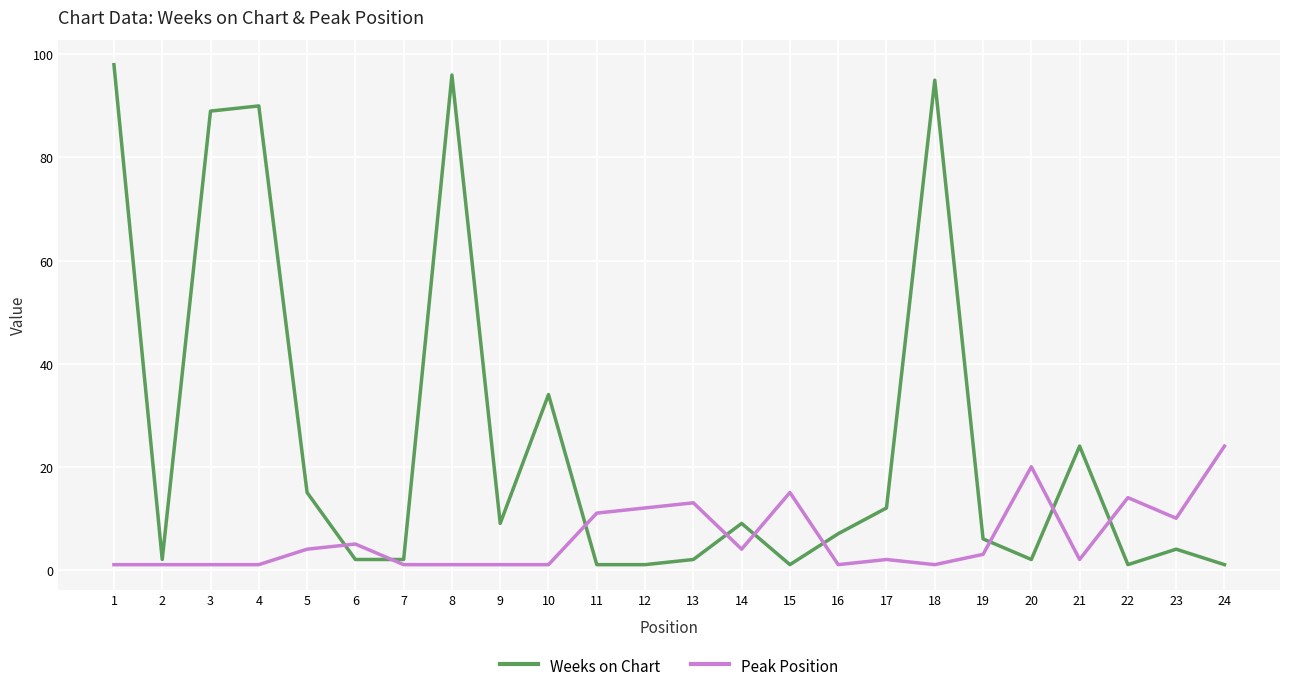

Reading right to left, list all the values displayed in this chart.

Weeks on Chart: 24=1	23=4	22=1	21=24	20=2	19=6	18=95	17=12	16=7	15=1	14=9	13=2	12=1	11=1	10=34	9=9	8=96	7=2	6=2	5=15	4=90	3=89	2=2	1=98
Peak Position: 24=24	23=10	22=14	21=2	20=20	19=3	18=1	17=2	16=1	15=15	14=4	13=13	12=12	11=11	10=1	9=1	8=1	7=1	6=5	5=4	4=1	3=1	2=1	1=1